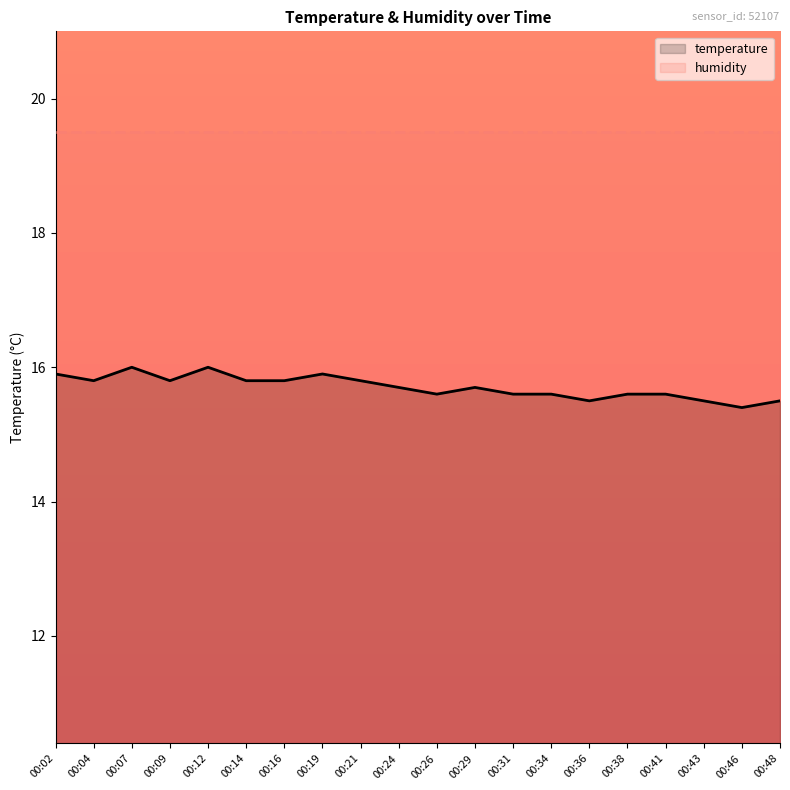

True or false: humidity has more than 1 interior local peaks.

False